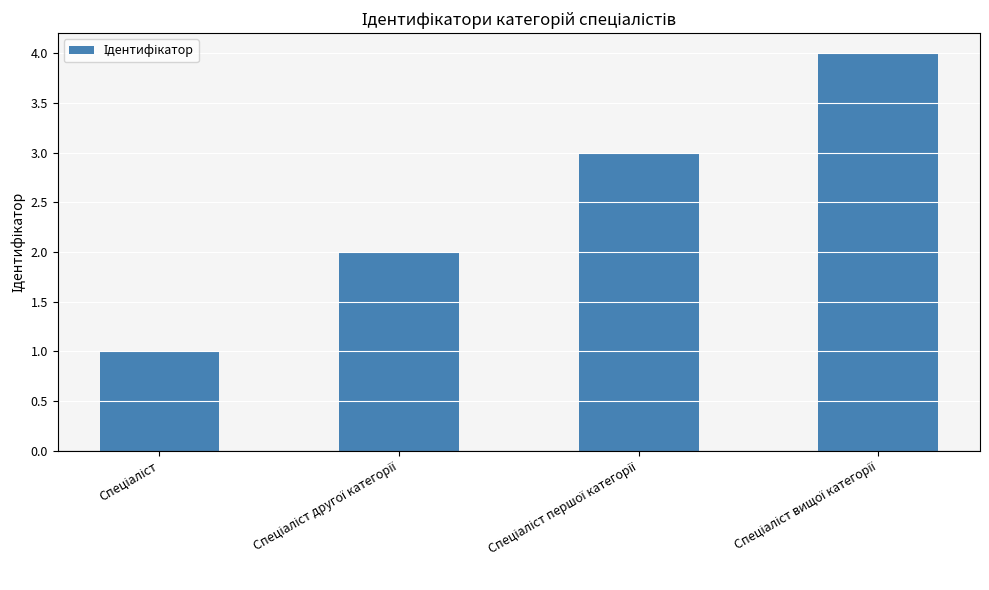

What is the maximum value shown in the chart?

4